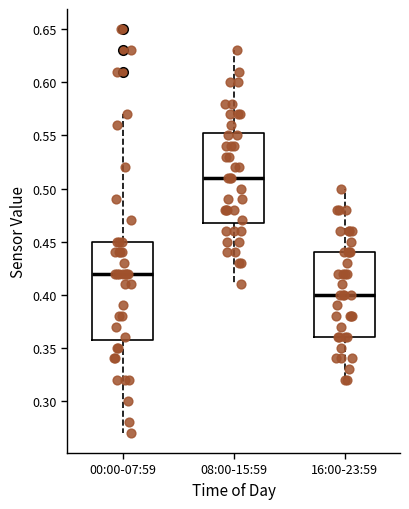

Reading left to right, transcribe this box plot: for each box, give where its median line is, the range the box spans, and where its two whiskers end, as read against the y-axis. The values are not printed on the chart, so give them approximately, as read against the axis.

00:00-07:59: median 0.420, box 0.360 to 0.450, whiskers 0.270 to 0.570
08:00-15:59: median 0.510, box 0.470 to 0.555, whiskers 0.410 to 0.630
16:00-23:59: median 0.400, box 0.360 to 0.440, whiskers 0.320 to 0.500